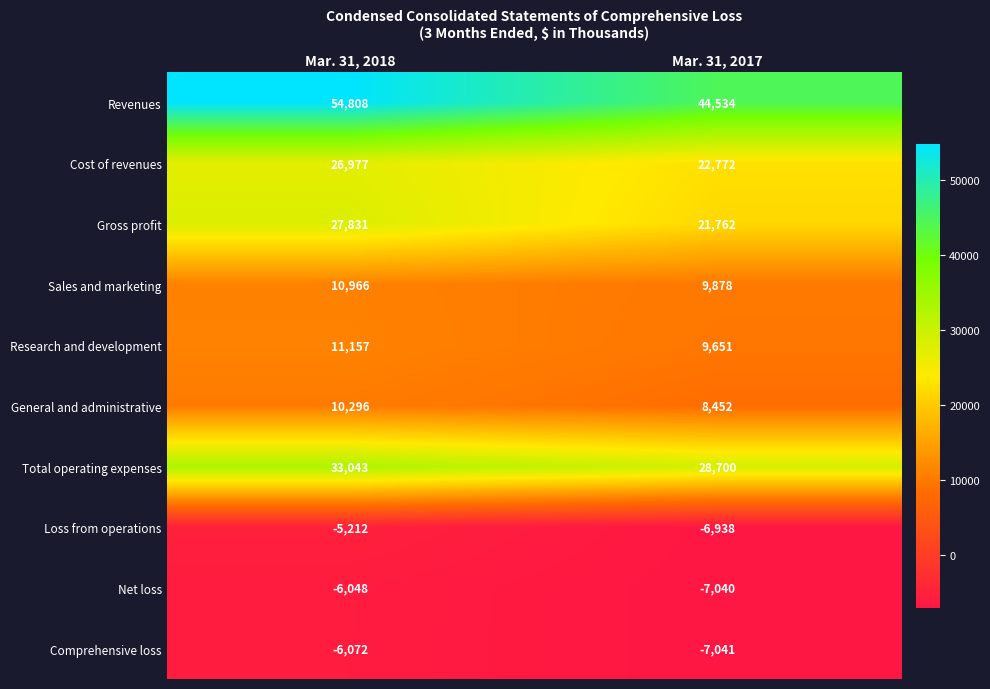

What is the sum of all Loss from operations values?

-12150